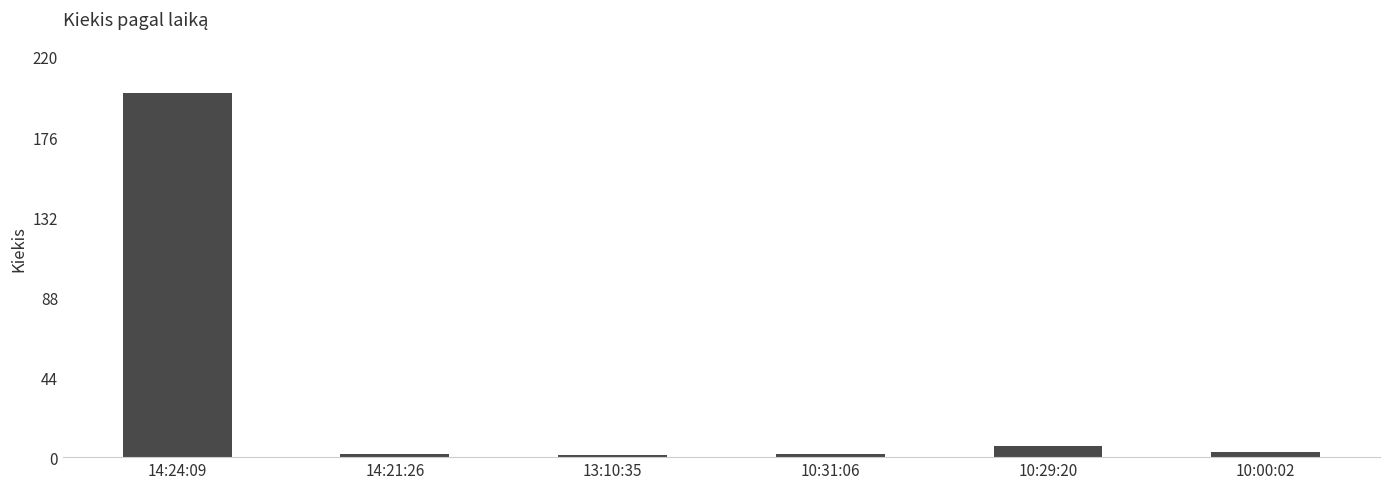

Reading right to left, list all the values displayed in this chart.

3	6	2	1	2	200